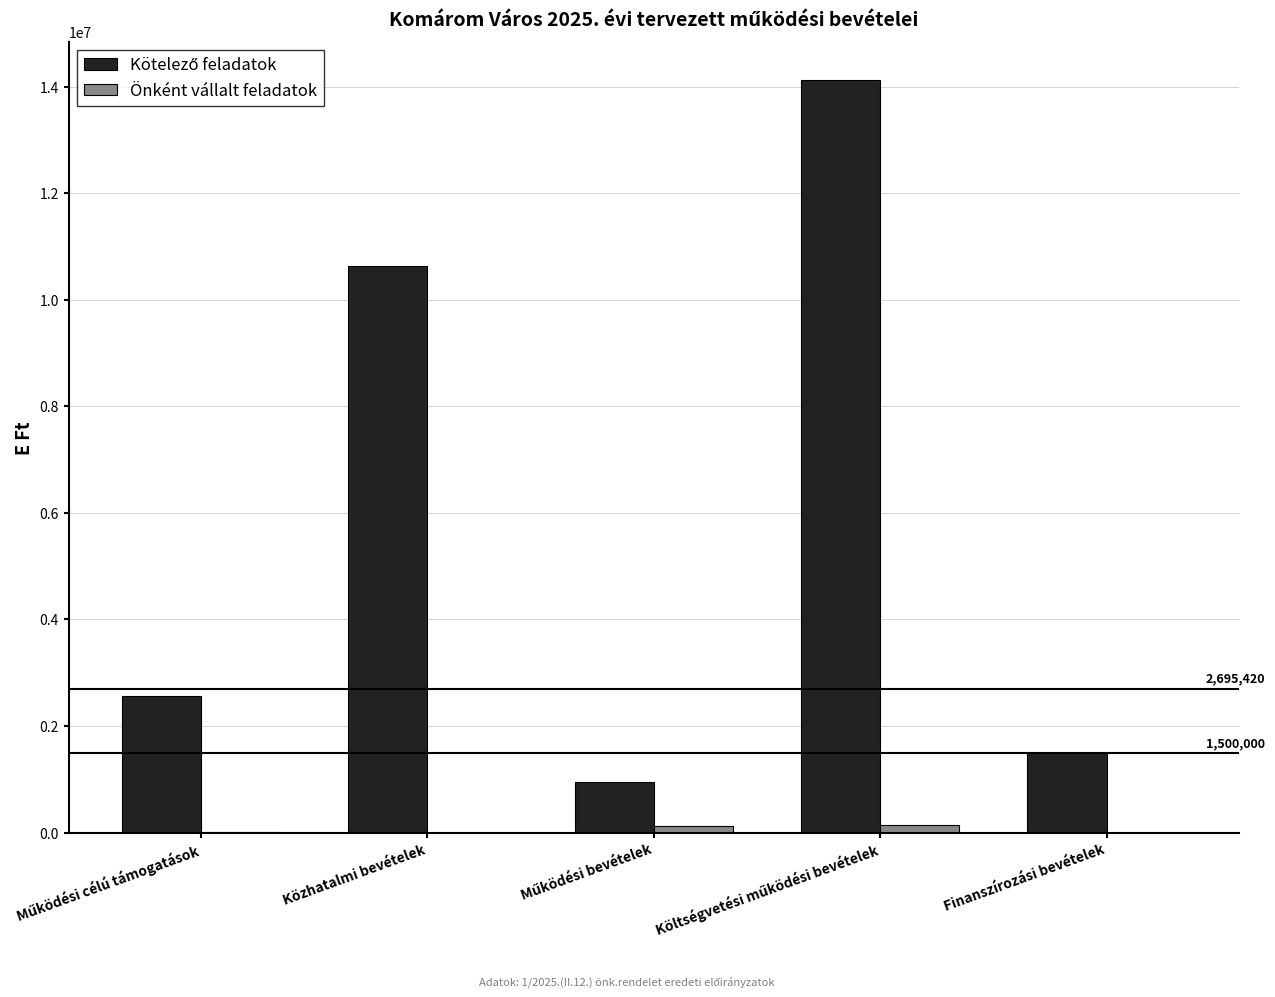

What is the total value across all series at Finanszírozási bevételek?

1500000